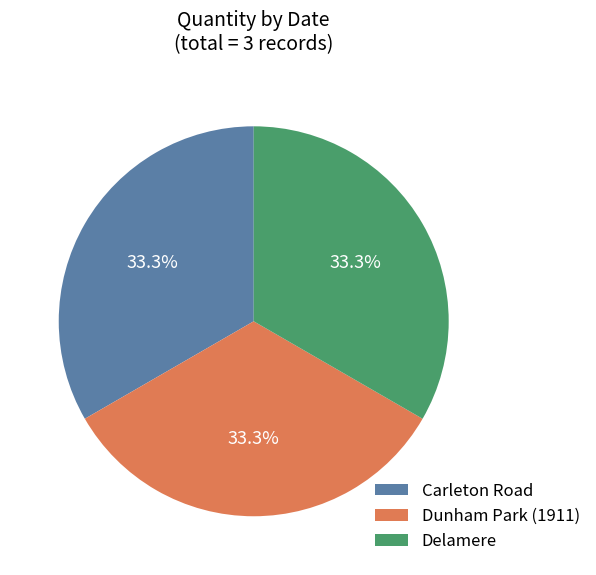

What percentage is NOT represented by Dunham Park (1911)?

66.7%